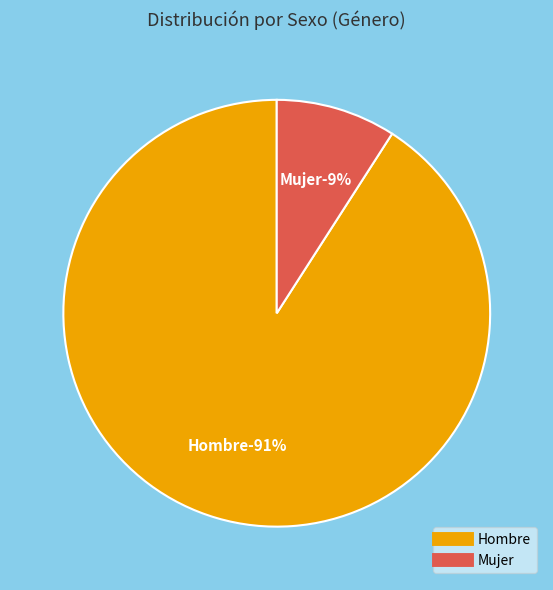

What is the largest slice in the pie chart?

Hombre